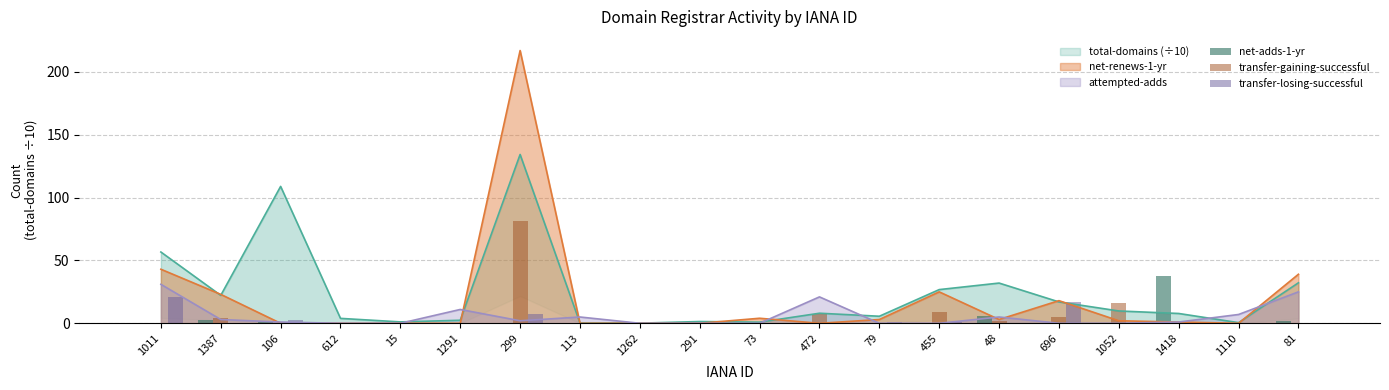

Does the chart contain stacked bars?

No